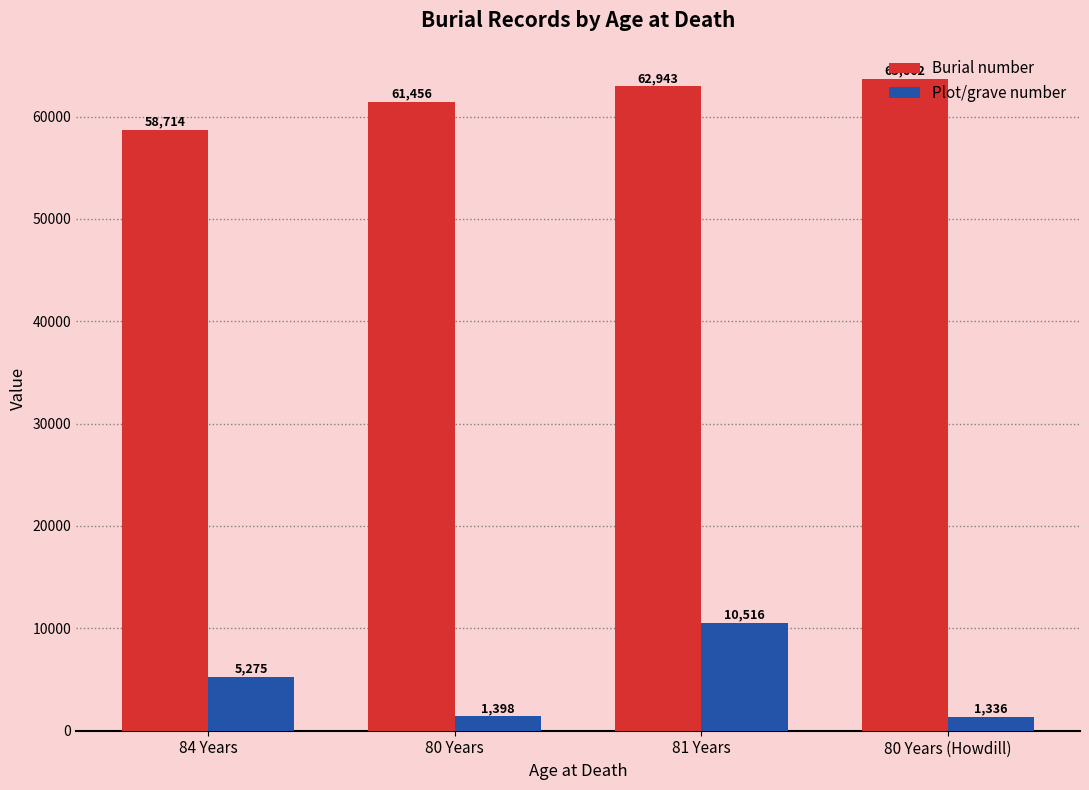

Between 84 Years and 80 Years (Howdill), which series saw the biggest shift?

Burial number